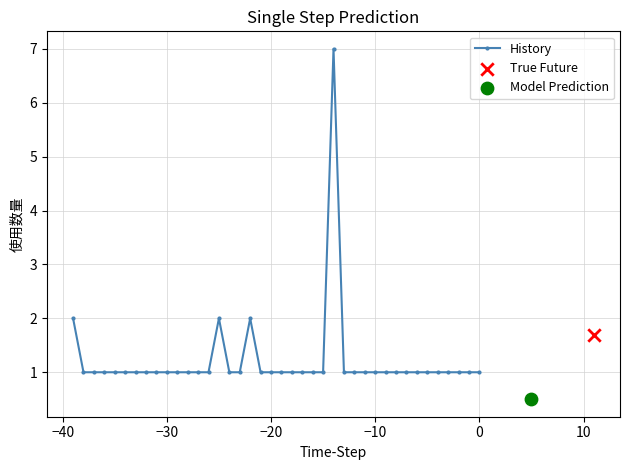

True or false: History has more than 1 interior local peaks.

True